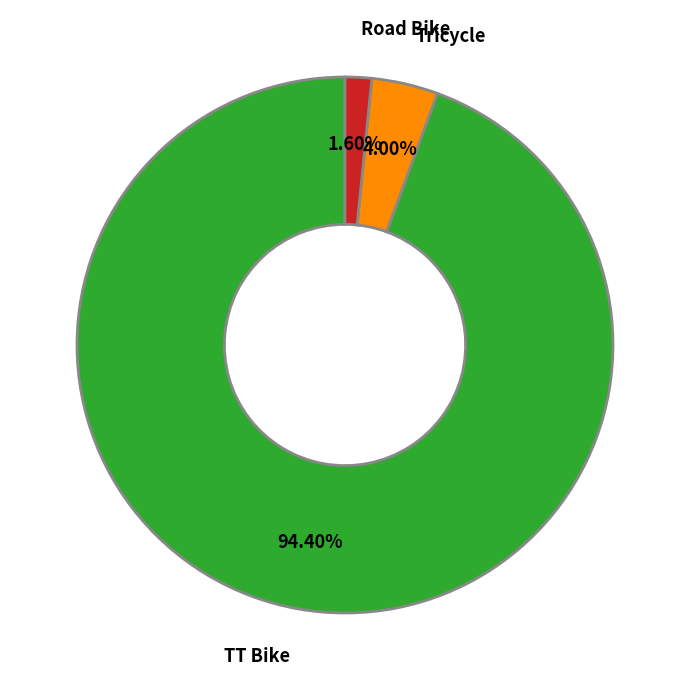

Is there any slice that represents more than half of the pie?

Yes